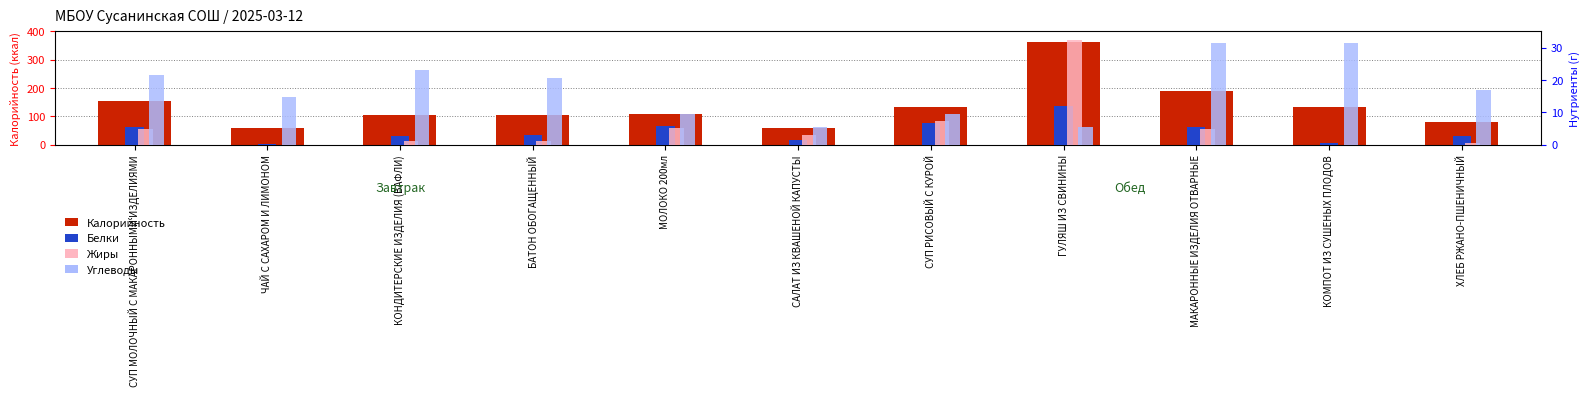

What is the label of the 3rd bar from the right?

МАКАРОННЫЕ ИЗДЕЛИЯ ОТВАРНЫЕ